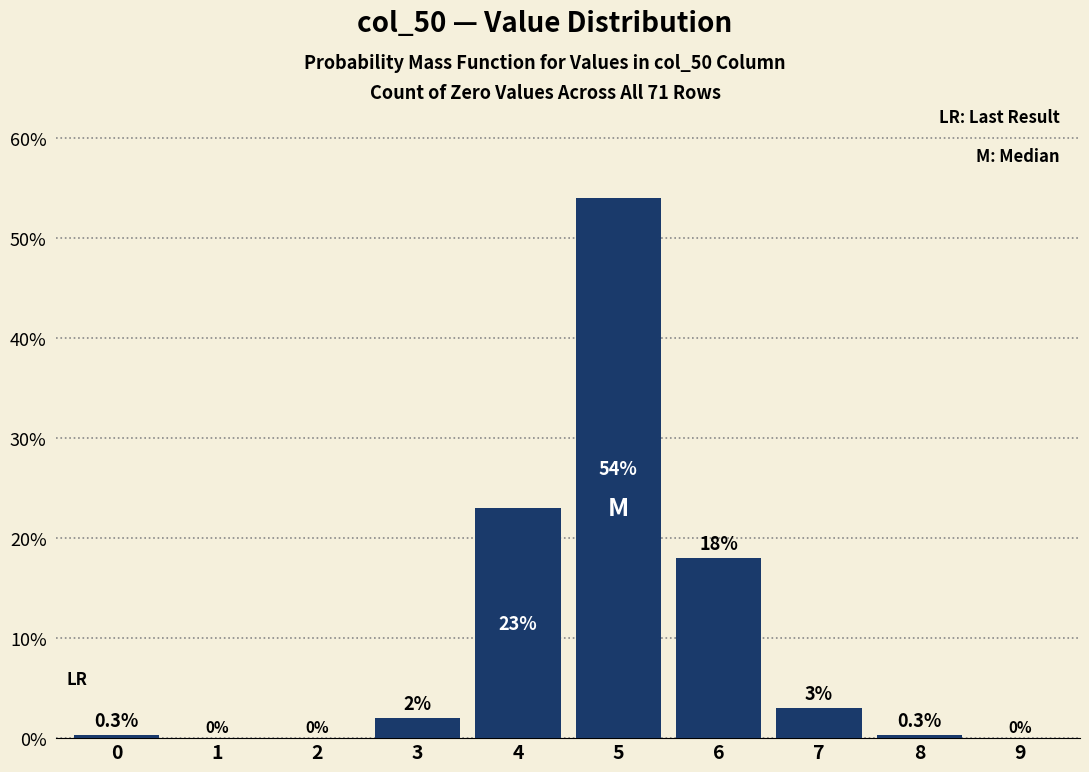

Reading left to right, what are all the values shown in this chart?

0=0.3	1=0.0	2=0.0	3=2.0	4=23.0	5=54.0	6=18.0	7=3.0	8=0.3	9=0.0